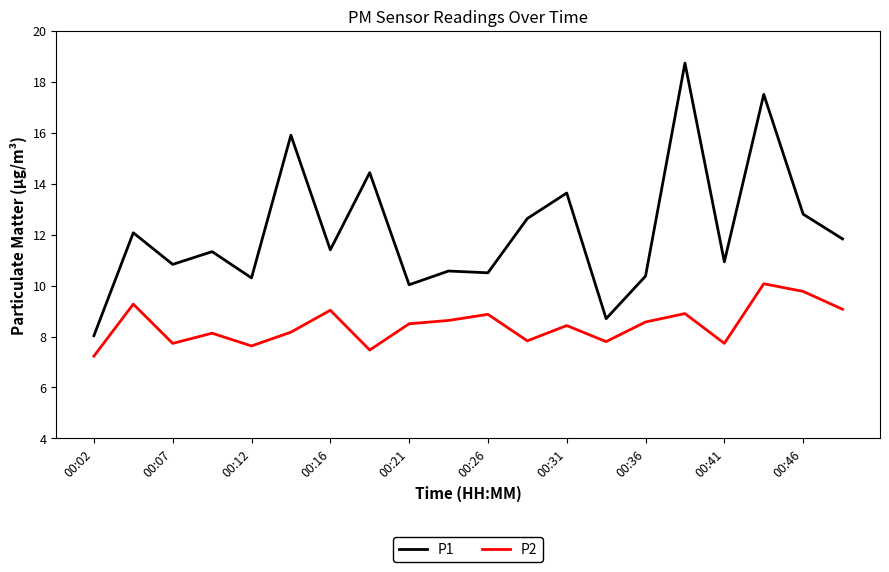

Which series has the largest total across all categories?

P1